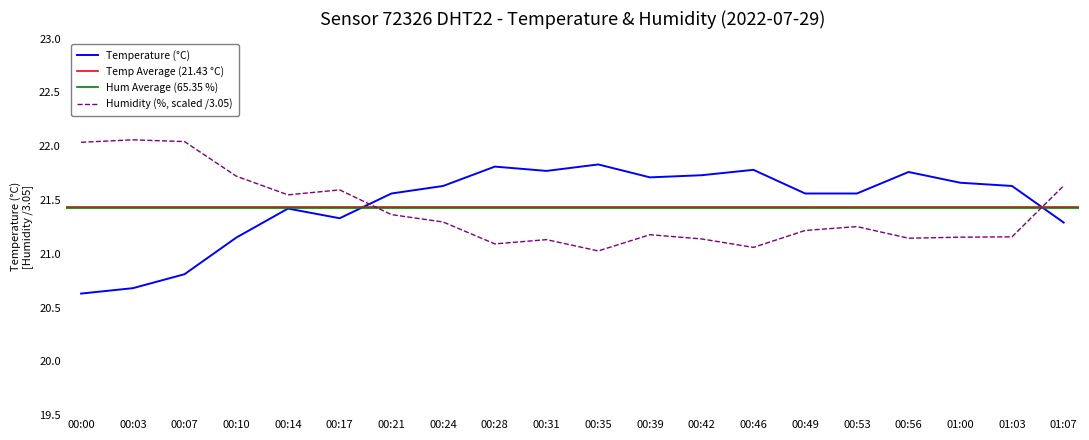

Reading left to right, transcribe all the data shown in this chart.

temperature: 00:00=20.6	00:03=20.7	00:07=20.8	00:10=21.1	00:14=21.4	00:17=21.3	00:21=21.6	00:24=21.6	00:28=21.8	00:31=21.8	00:35=21.8	00:39=21.7	00:42=21.7	00:46=21.8	00:49=21.6	00:53=21.6	00:56=21.8	01:00=21.7	01:03=21.6	01:07=21.3
humidity: 00:00=22.0	00:03=22.1	00:07=22.0	00:10=21.7	00:14=21.5	00:17=21.6	00:21=21.4	00:24=21.3	00:28=21.1	00:31=21.1	00:35=21.0	00:39=21.2	00:42=21.1	00:46=21.1	00:49=21.2	00:53=21.3	00:56=21.1	01:00=21.2	01:03=21.2	01:07=21.6